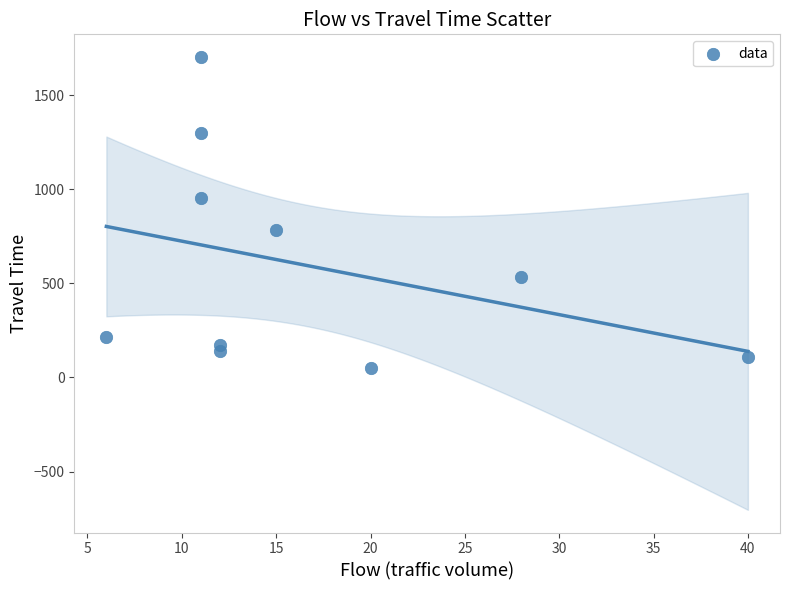

What is the range of Y values (max minus min)?

1655